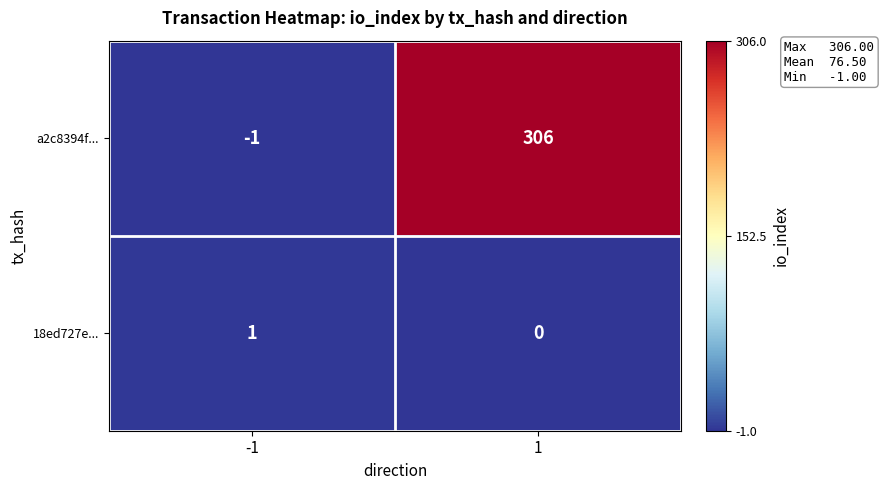

What is the difference between the maximum and minimum values in the a2c8394f... series?

307